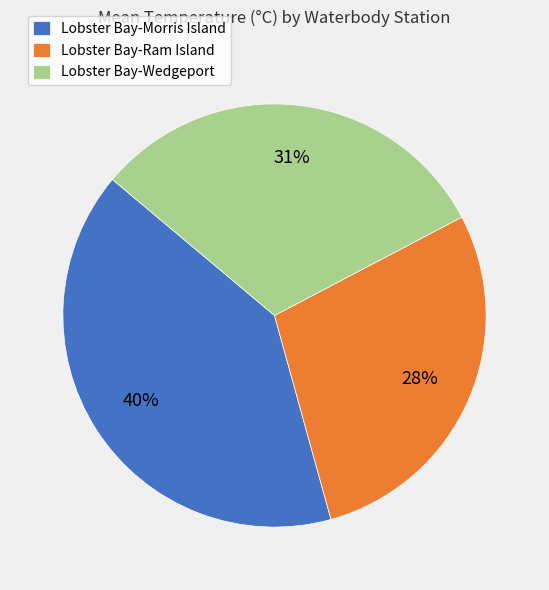

Count the number of slices in the pie.

3